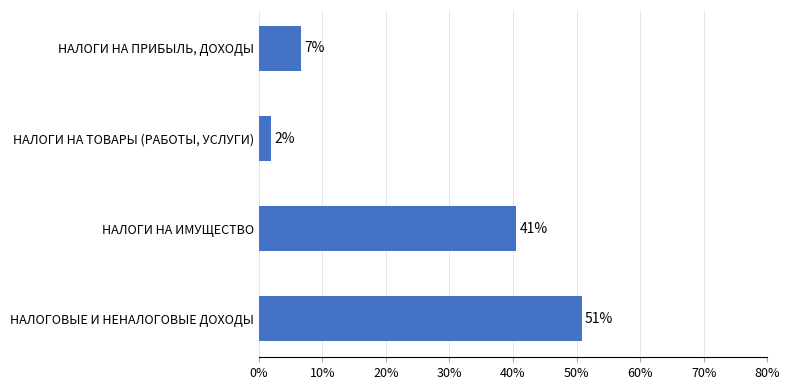

True or false: the data shows 11.7 at НАЛОГИ НА ПРИБЫЛЬ, ДОХОДЫ.

False